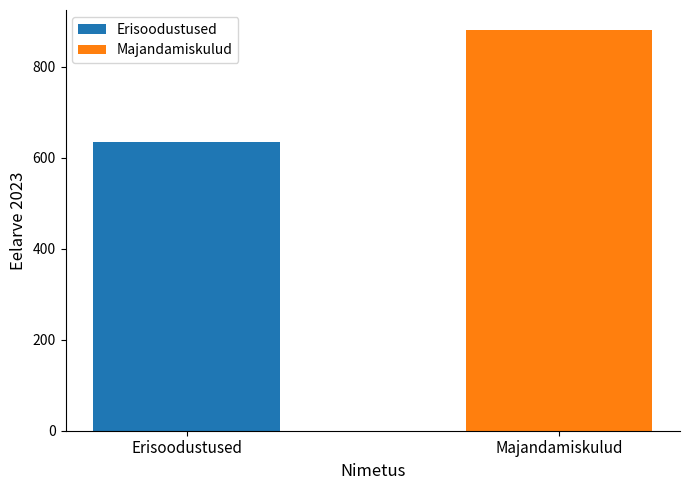

Which series has the largest range (max minus min)?

Erisoodustused